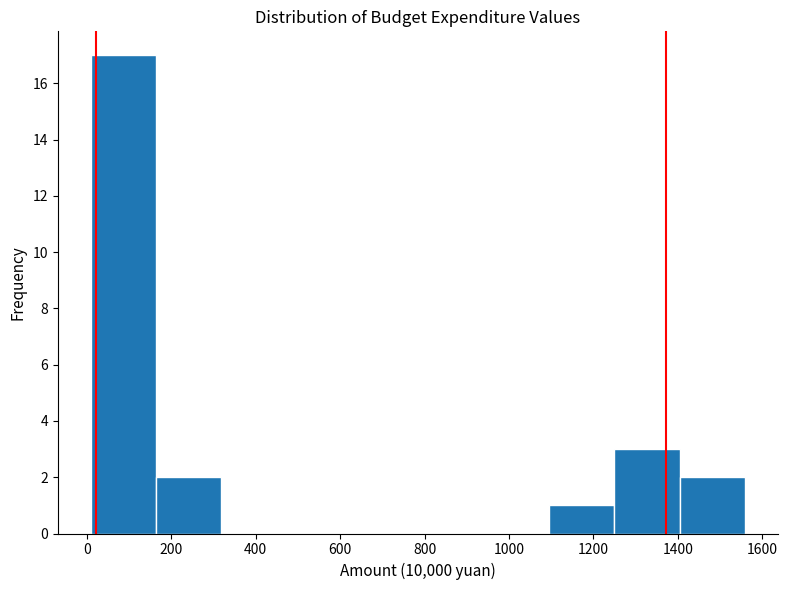

Which range on the x-axis has the tallest bar?

0 to 160